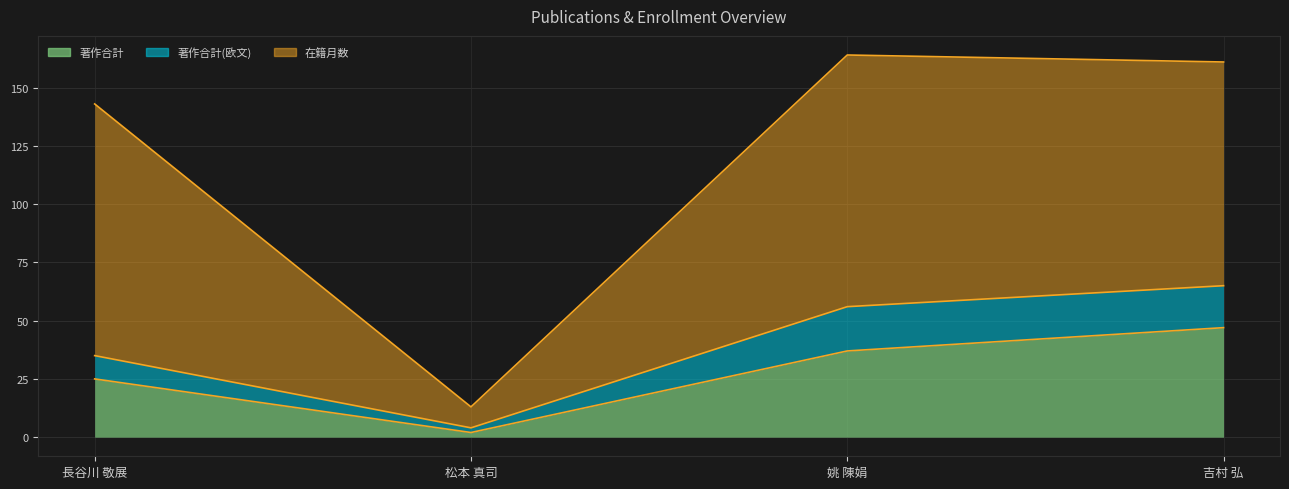

How many values in the 著作合計 series are below 37?

2